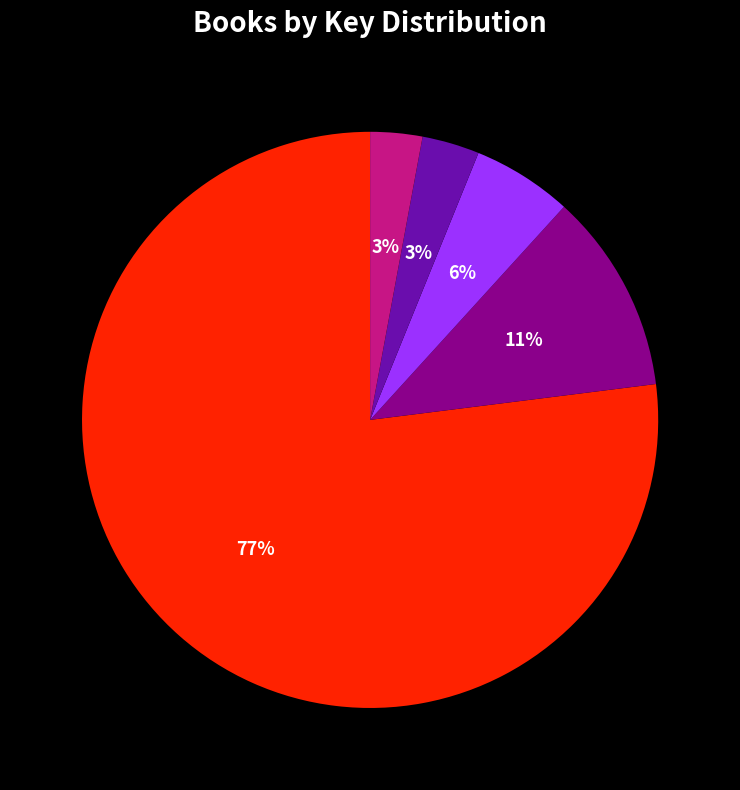

Is there a majority slice in this chart?

Yes